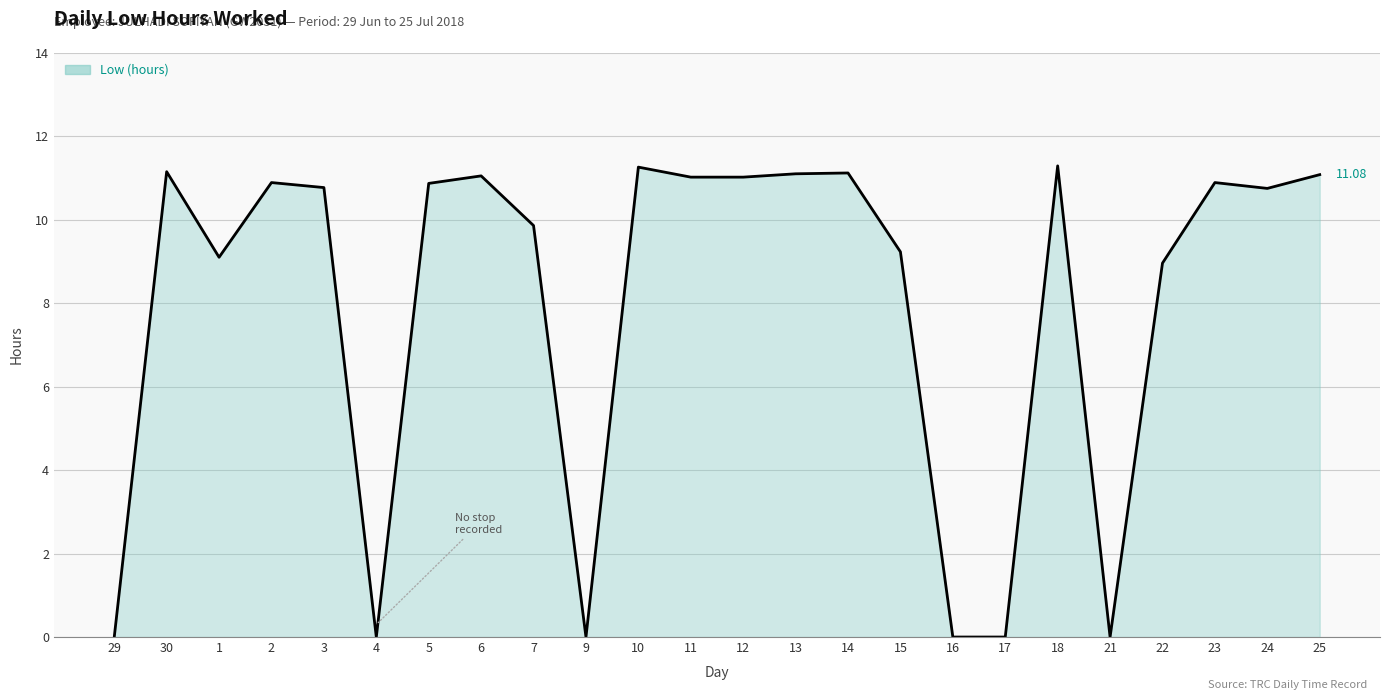

What is the ratio of the value at 14 to the value at 22?

1.2